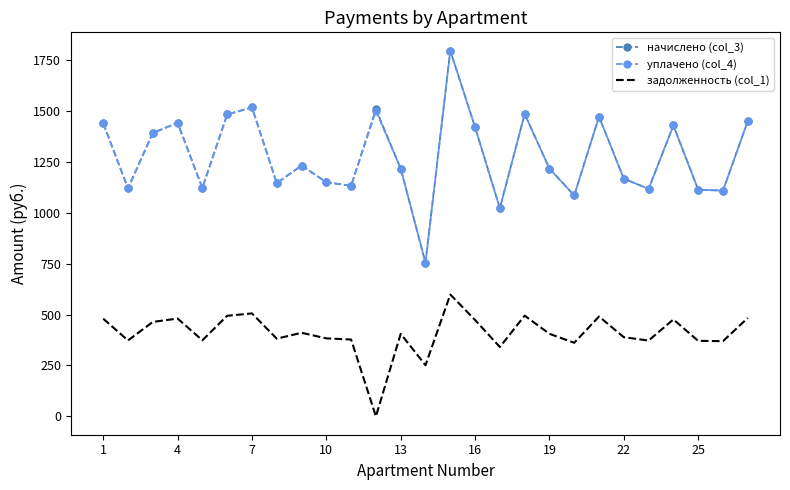

What is the maximum value for задолженность (col_1)?

598.3